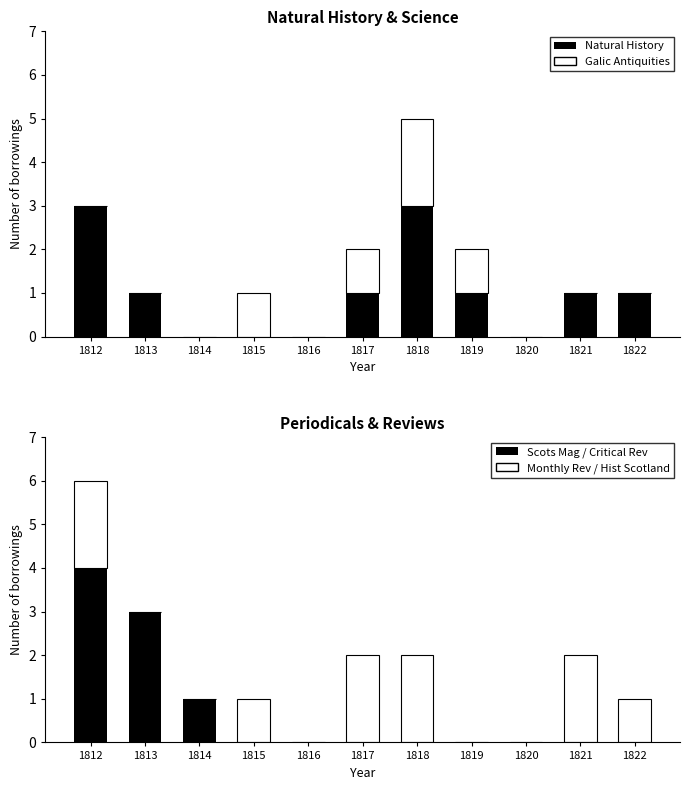

What is the greatest value displayed?

4